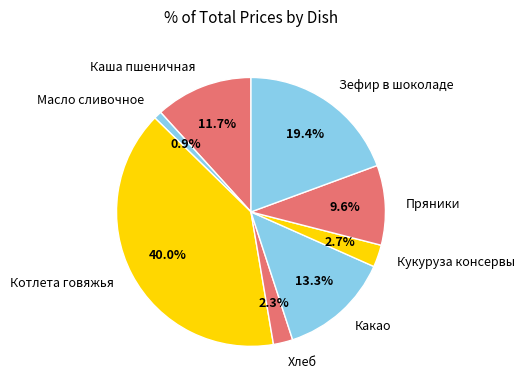

Is there any slice that represents more than half of the pie?

No